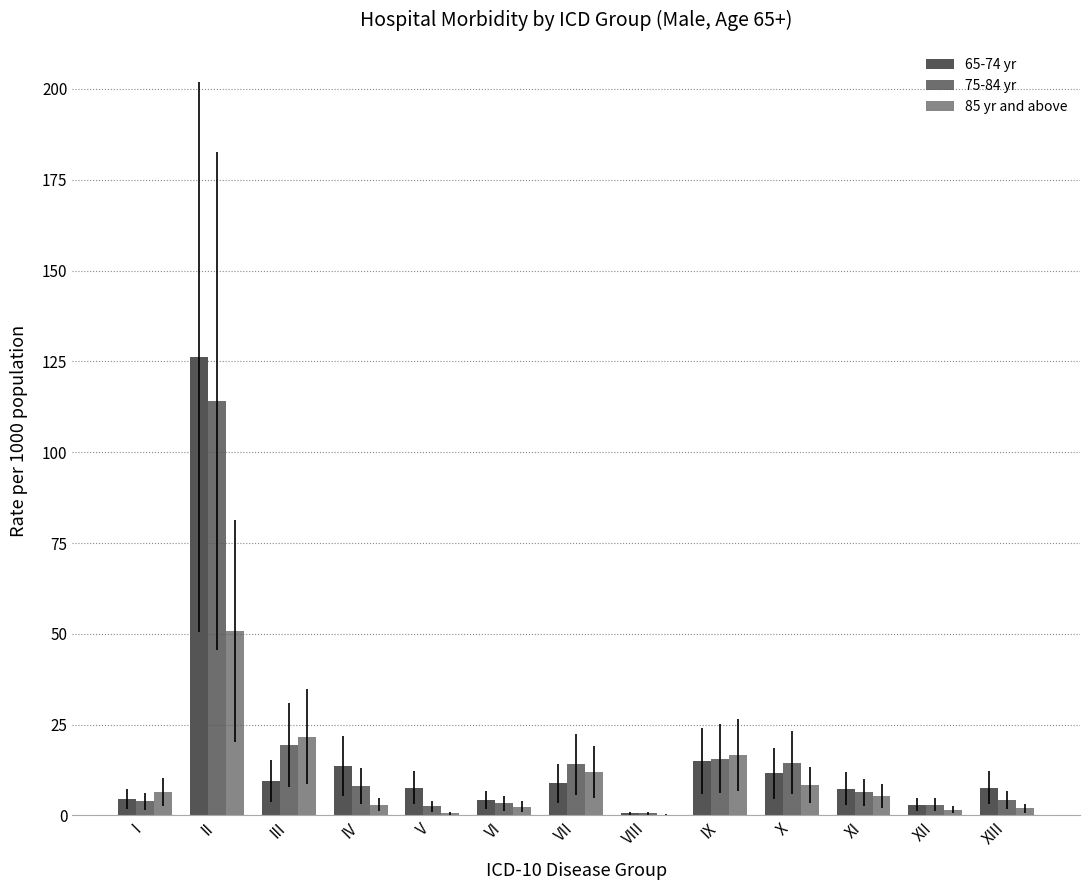

How many groups of bars are there?

13